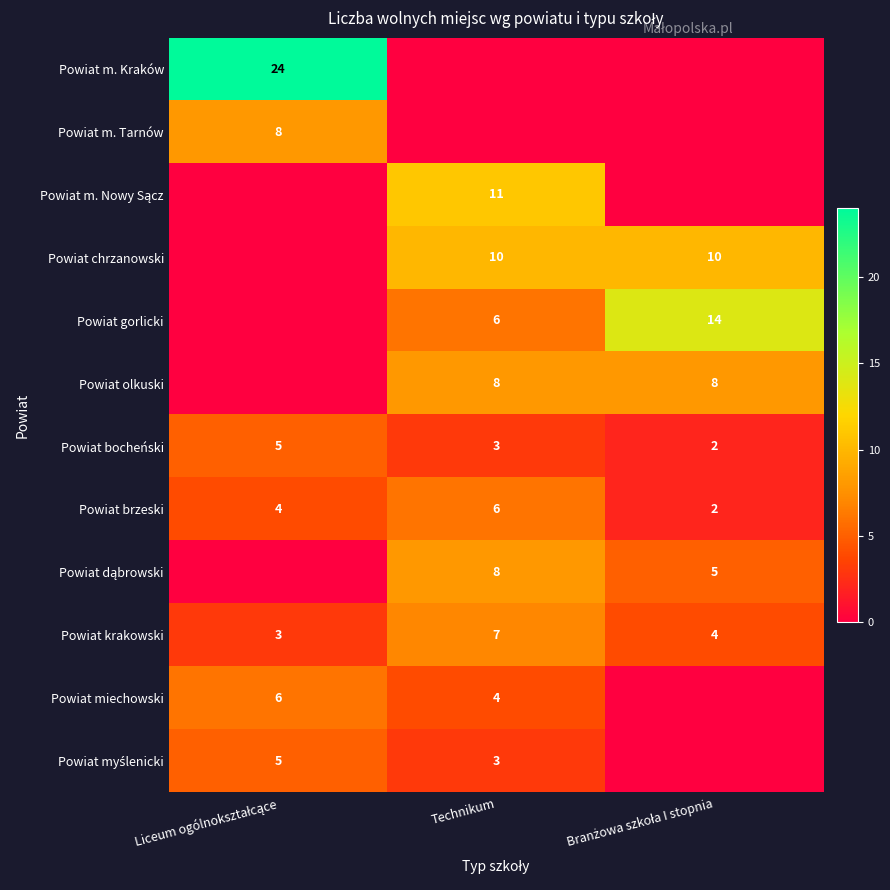

How many Powiat brzeski values are between 2 and 6?

3